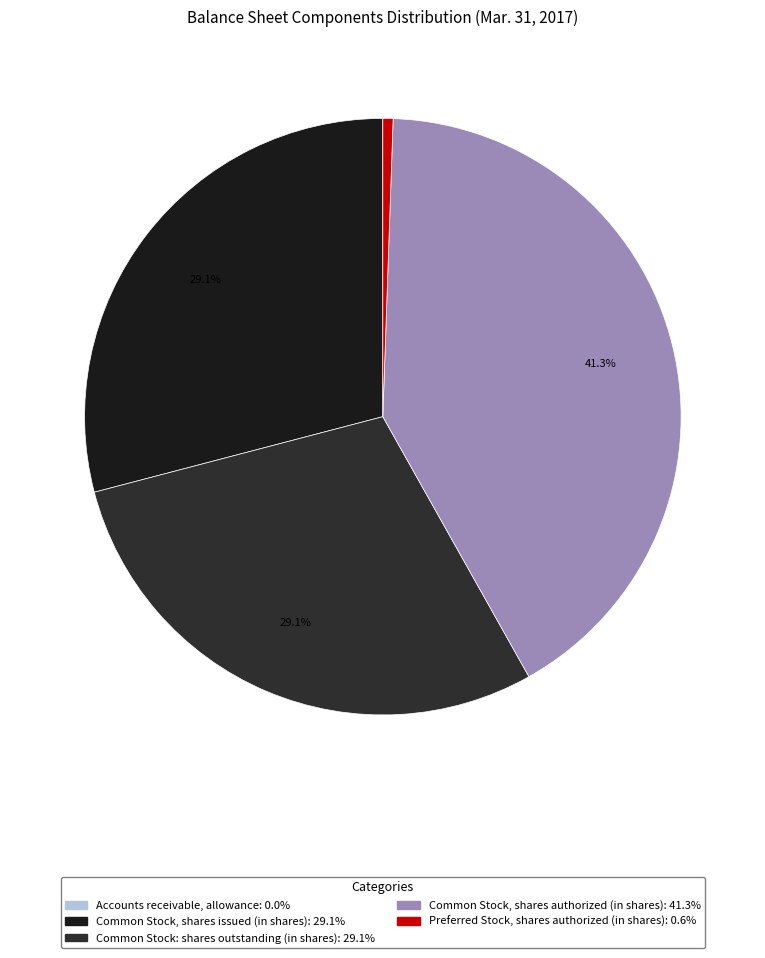

Between Common Stock, shares authorized (in shares) and Common Stock: shares outstanding (in shares), which is larger?

Common Stock, shares authorized (in shares)